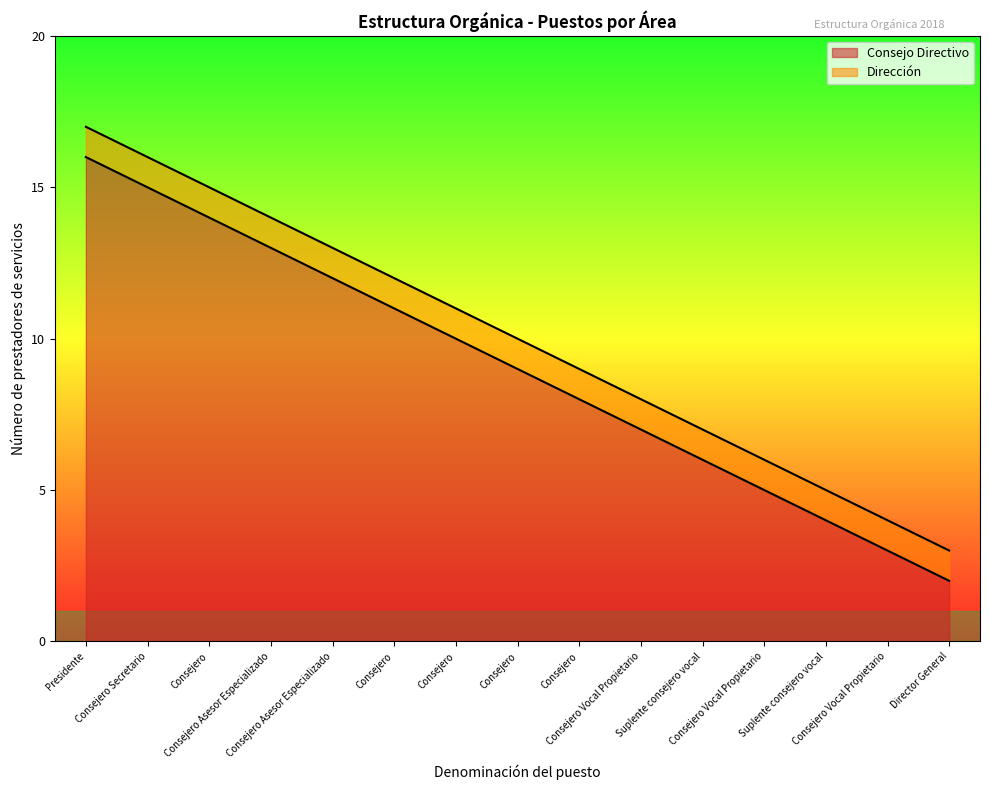

Which category has the highest value across all series?

Presidente